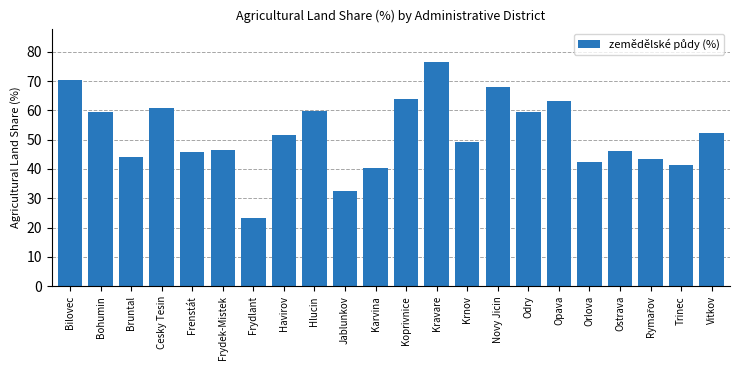

What is the change in value from Kravare to Novy Jicin?

-8.5